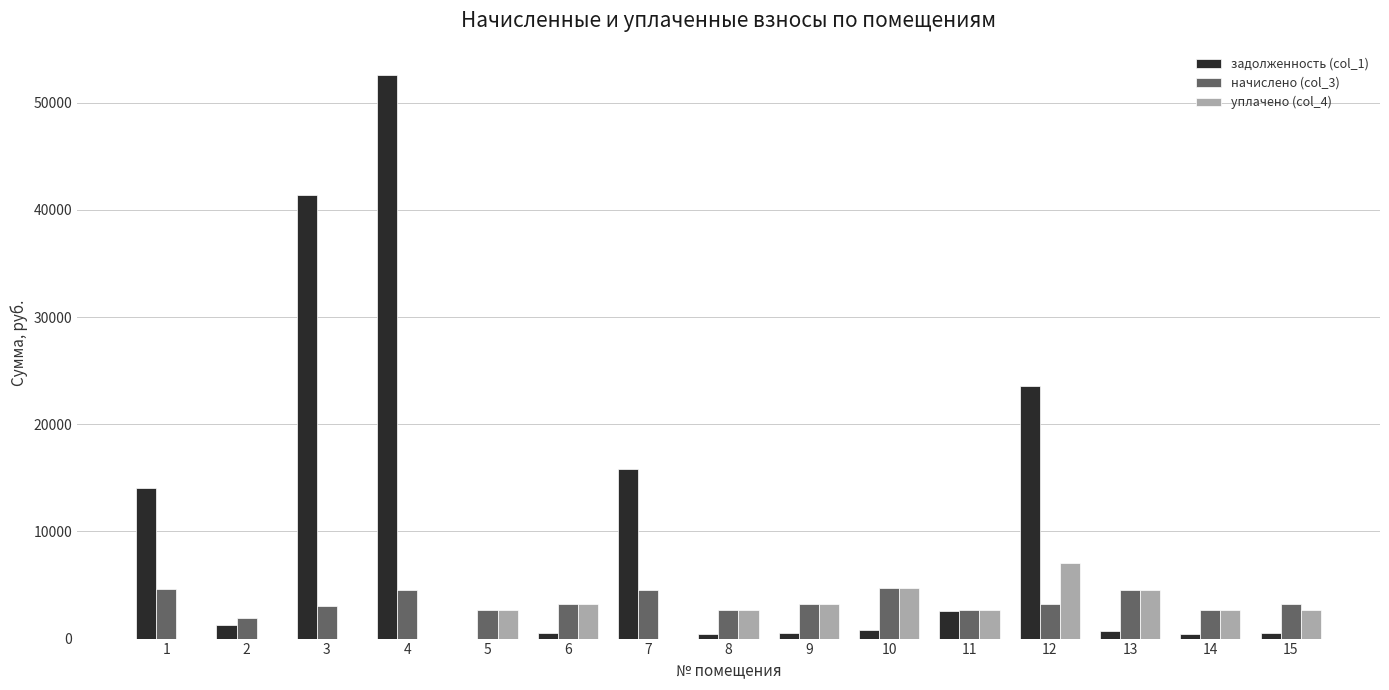

What is the sum of all задолженность (col_1) values?

155445.3